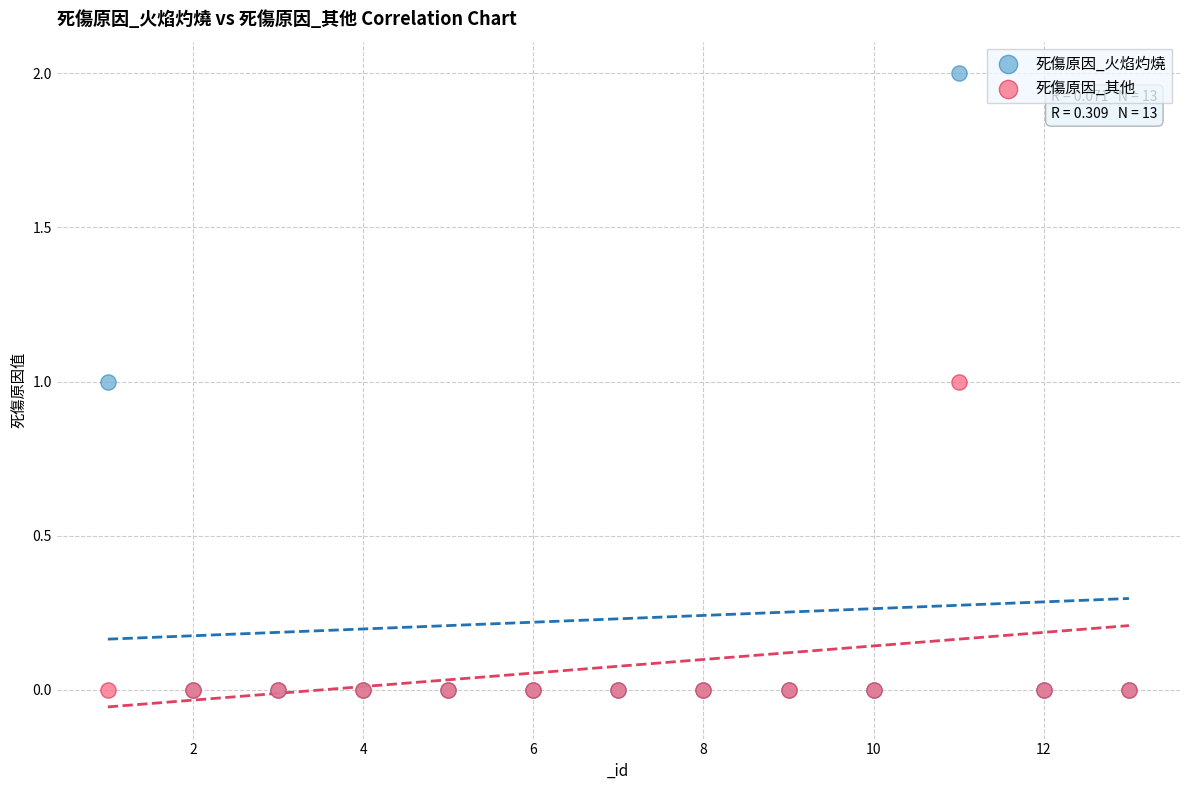

Which series has the widest spread of Y values?

死傷原因_火焰灼燒